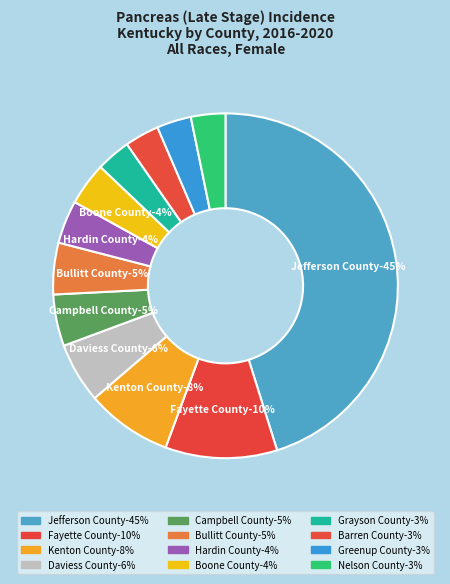

To the nearest percent, what is the difference between the Kenton County and Daviess County slice percentages?

2%